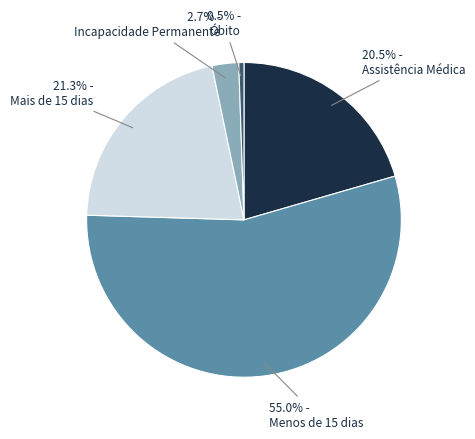

Which has a higher value, Óbito or Mais de 15 dias?

Mais de 15 dias